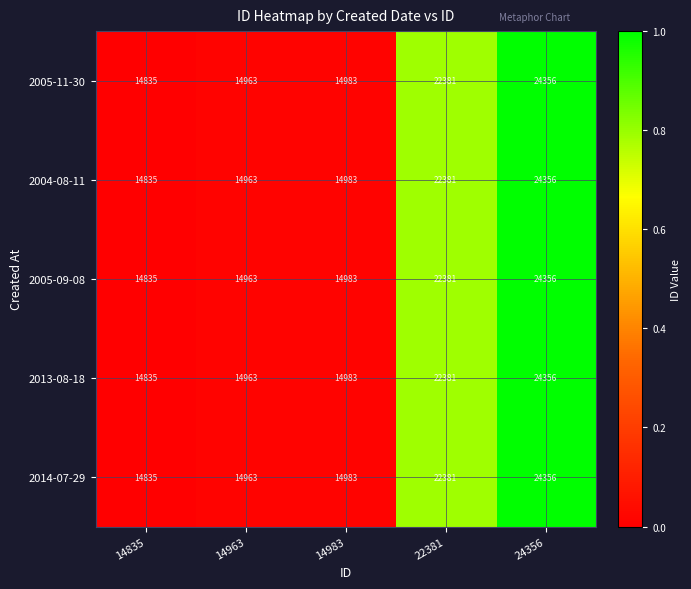

What is the average value of the 2005-11-30 series?

18304